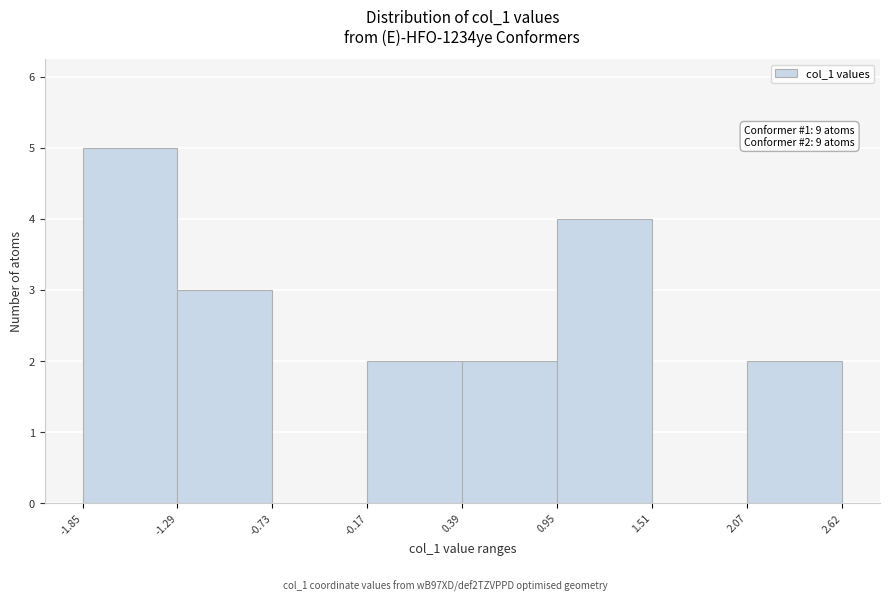

Over which range of the x-axis is the bar tallest?

-1.85 to -1.29